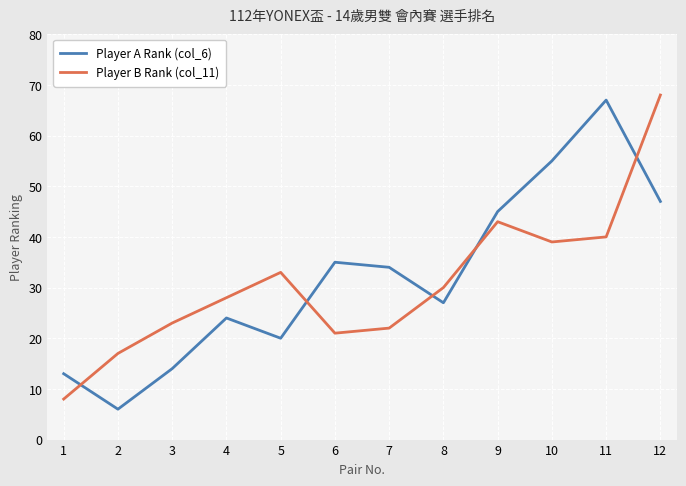

Where do Player B Rank (col_11) and Player A Rank (col_6) first cross each other?

1 and 2